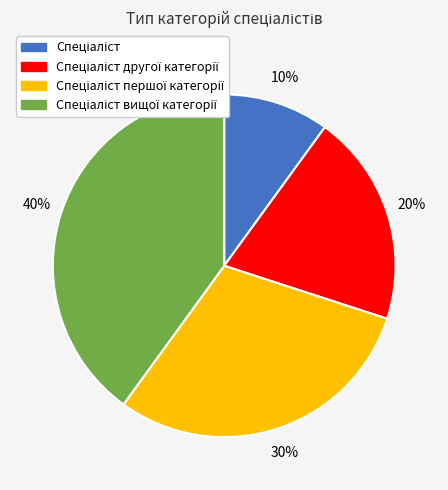

Is there a majority slice in this chart?

No